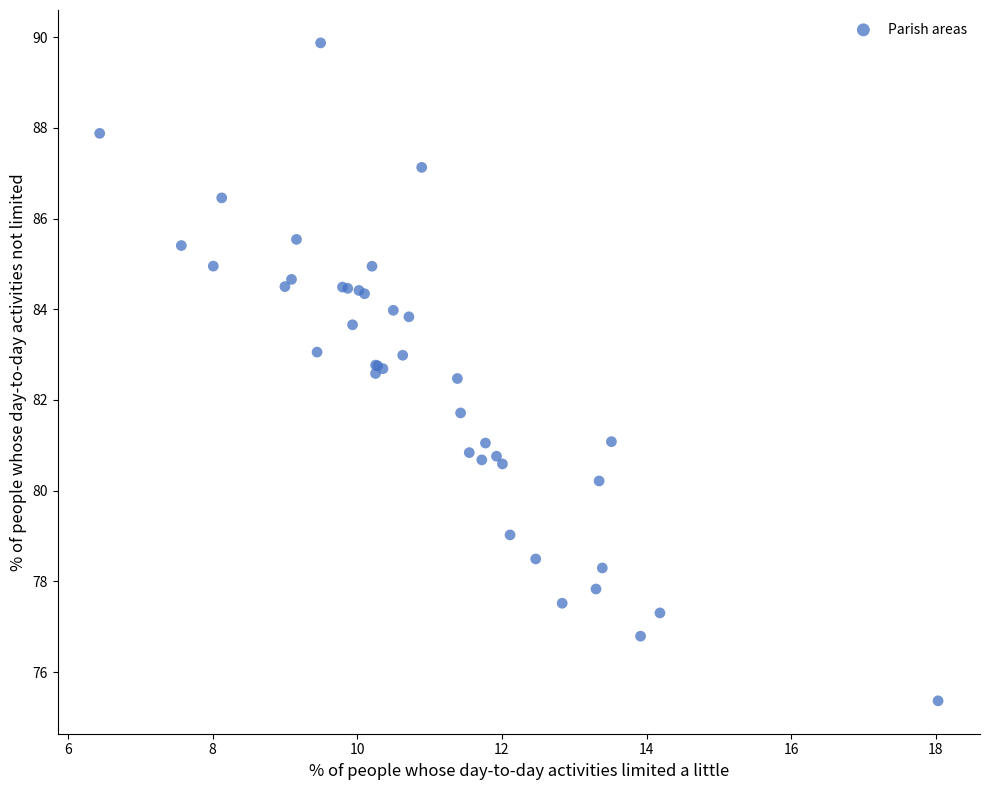

What Y value in the scatter plot is closest to 82?

81.7